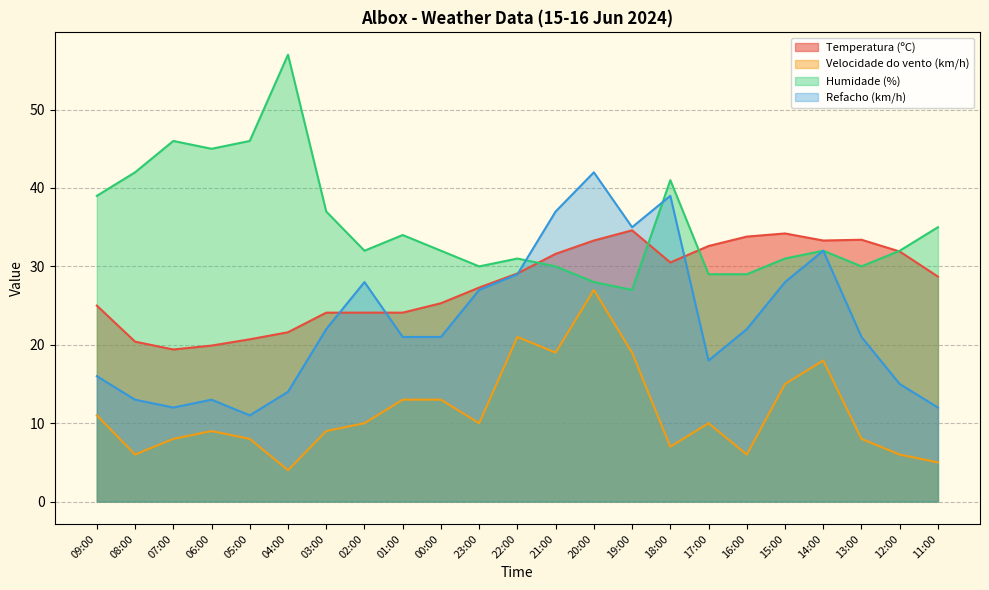

What is the difference between the highest and lowest values at 18:00?

34.0